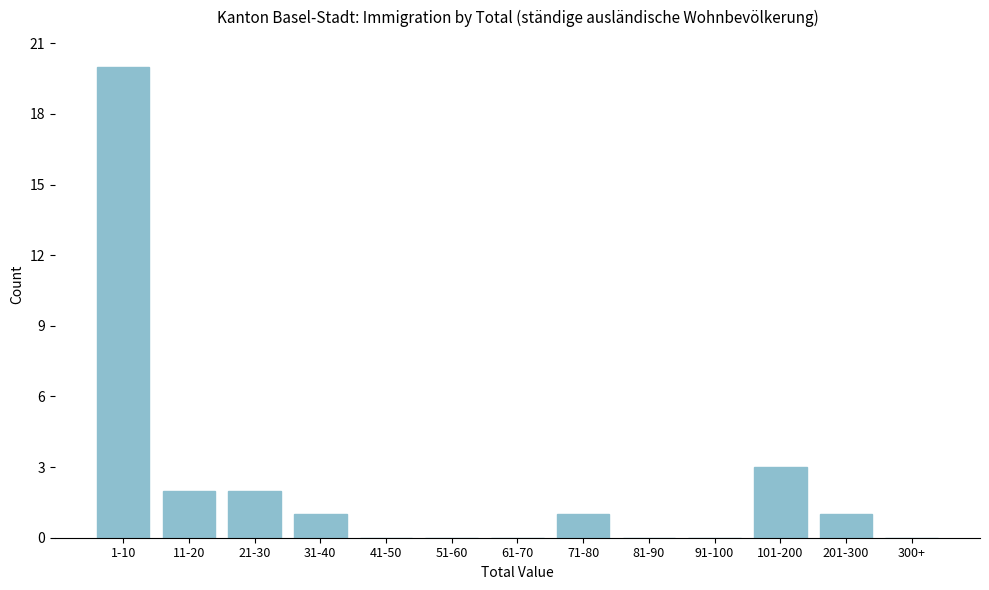

Reading right to left, list all the values displayed in this chart.

300+=0	201-300=1	101-200=3	91-100=0	81-90=0	71-80=1	61-70=0	51-60=0	41-50=0	31-40=1	21-30=2	11-20=2	1-10=20